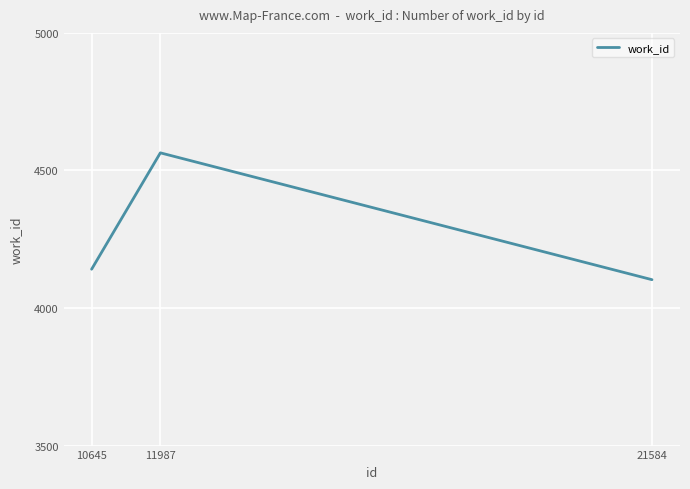

Is it true that the value at 10645 is 4141?

True